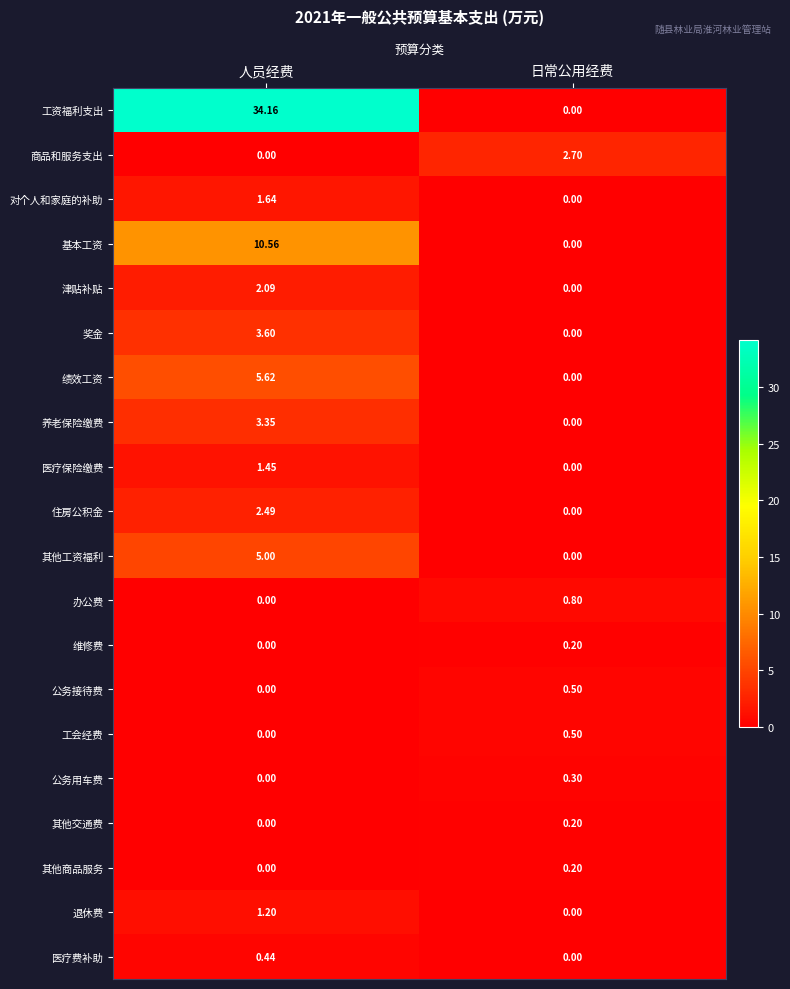

What is the greatest value displayed?

34.2